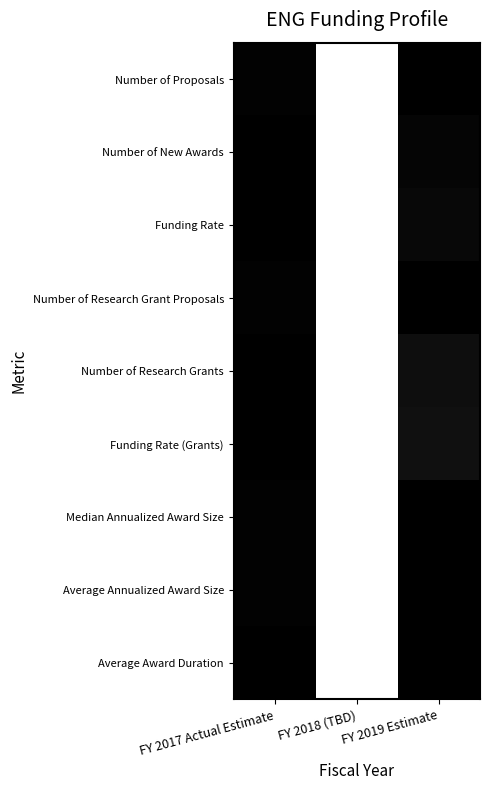

Reading right to left, what are all the values shown in this chart?

Number of Proposals: FY 2019 Estimate=1.0	FY 2018 (TBD)=0.0	FY 2017 Actual Estimate=1.0
Number of New Awards: FY 2019 Estimate=1.0	FY 2018 (TBD)=0.0	FY 2017 Actual Estimate=1.0
Funding Rate: FY 2019 Estimate=1.0	FY 2018 (TBD)=0.0	FY 2017 Actual Estimate=1.0
Number of Research Grant Proposals: FY 2019 Estimate=1.0	FY 2018 (TBD)=0.0	FY 2017 Actual Estimate=1.0
Number of Research Grants: FY 2019 Estimate=0.9	FY 2018 (TBD)=0.0	FY 2017 Actual Estimate=1.0
Funding Rate (Grants): FY 2019 Estimate=0.9	FY 2018 (TBD)=0.0	FY 2017 Actual Estimate=1.0
Median Annualized Award Size: FY 2019 Estimate=1.0	FY 2018 (TBD)=0.0	FY 2017 Actual Estimate=1.0
Average Annualized Award Size: FY 2019 Estimate=1.0	FY 2018 (TBD)=0.0	FY 2017 Actual Estimate=1.0
Average Award Duration: FY 2019 Estimate=1.0	FY 2018 (TBD)=0.0	FY 2017 Actual Estimate=1.0